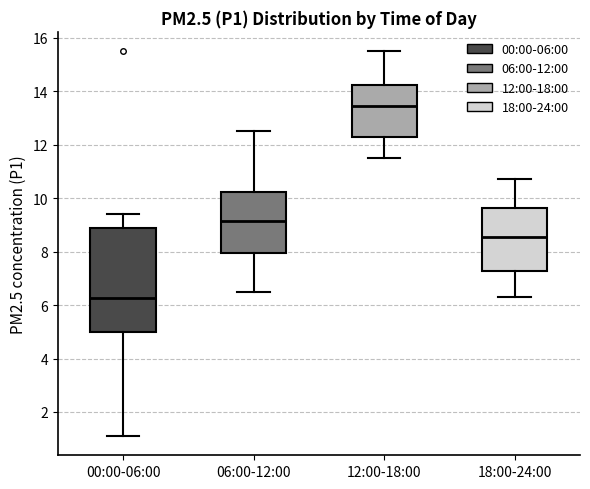

Which box has the lowest median line?

00:00-06:00